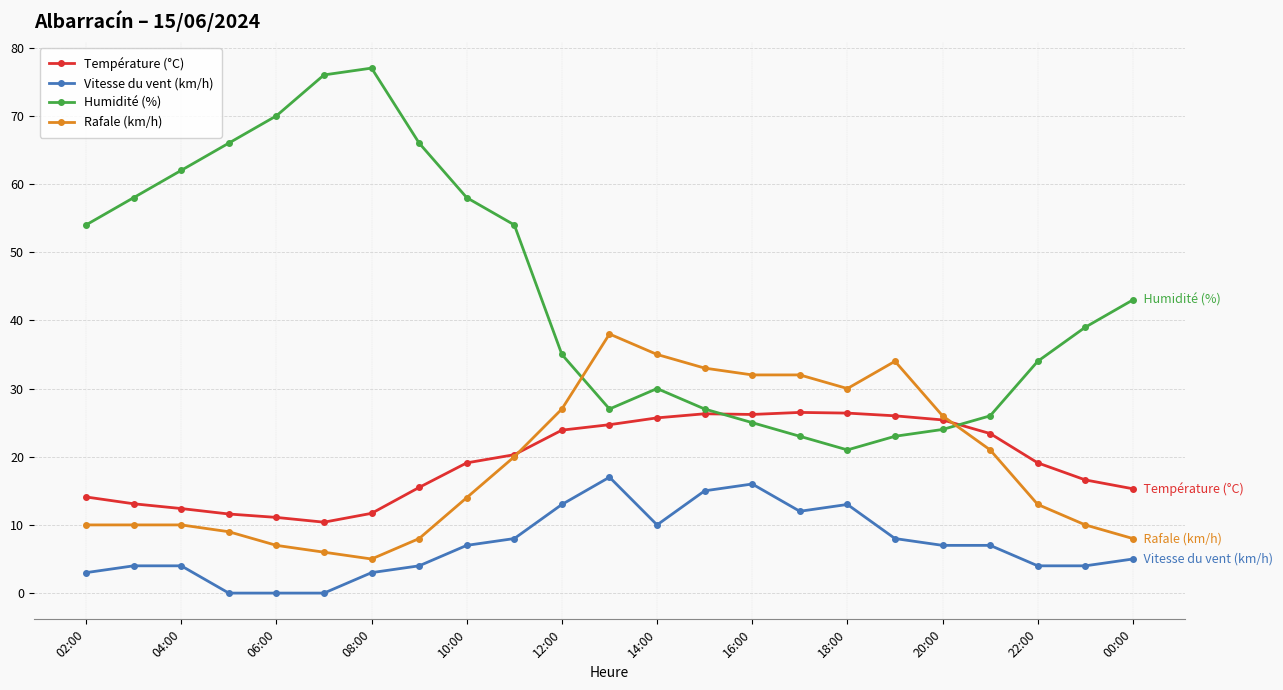

Which series has the widest spread of values?

Humidité (%)